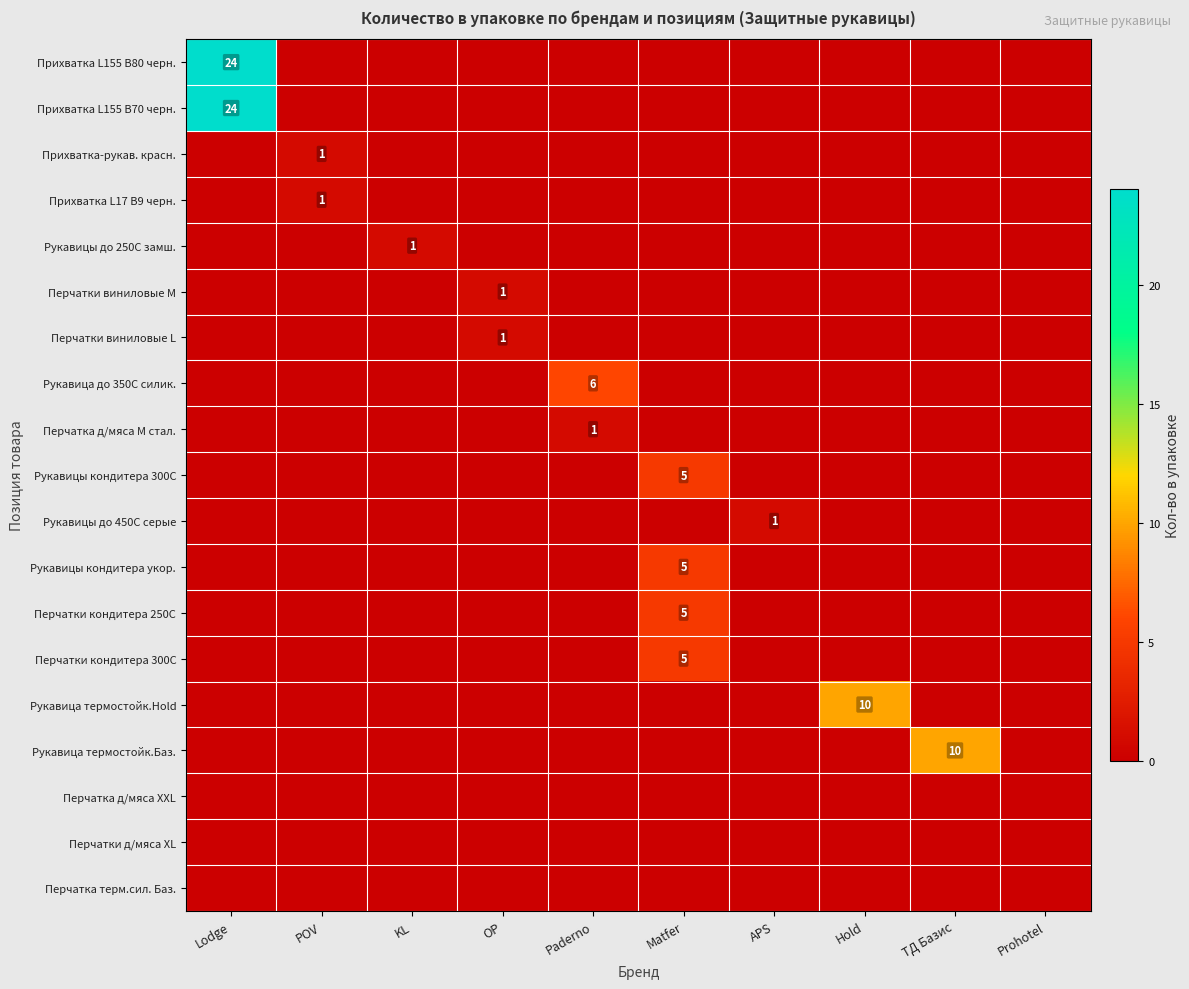

The Перчатки виниловые L series shows 2 at OP. True or false?

False